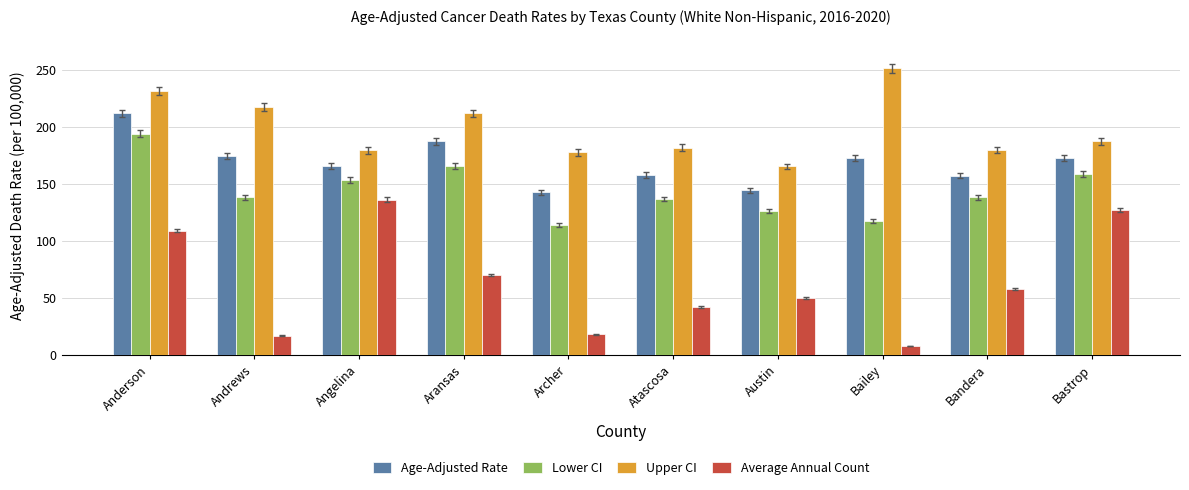

Rank the series by their average value, from highest to lowest.

Upper CI, Age-Adjusted Rate, Lower CI, Average Annual Count